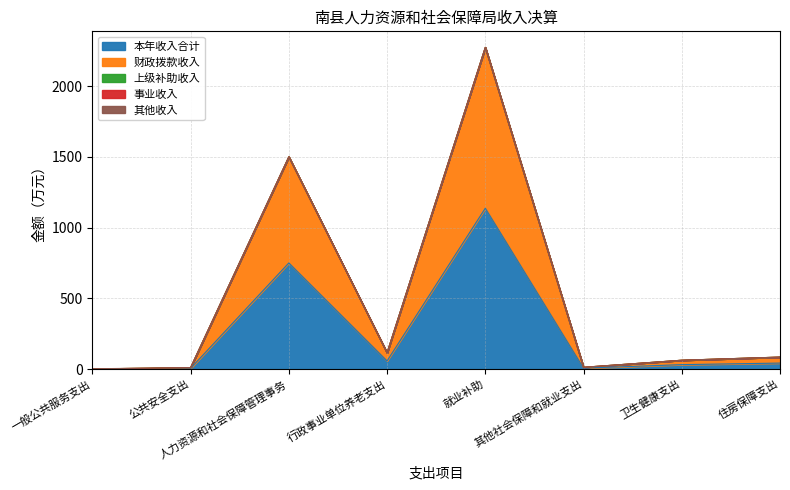

Reading right to left, extract all data points from this chart.

本年收入合计: 住房保障支出=42.3	卫生健康支出=31.2	其他社会保障和就业支出=6.2	就业补助=1137.2	行政事业单位养老支出=57.4	人力资源和社会保障管理事务=750.3	公共安全支出=5.0	一般公共服务支出=1.0
财政拨款收入: 住房保障支出=42.3	卫生健康支出=31.2	其他社会保障和就业支出=6.2	就业补助=1137.2	行政事业单位养老支出=57.4	人力资源和社会保障管理事务=750.3	公共安全支出=5.0	一般公共服务支出=0.0
上级补助收入: 住房保障支出=0.0	卫生健康支出=0.0	其他社会保障和就业支出=0.0	就业补助=0.0	行政事业单位养老支出=0.0	人力资源和社会保障管理事务=0.0	公共安全支出=0.0	一般公共服务支出=0.0
事业收入: 住房保障支出=0.0	卫生健康支出=0.0	其他社会保障和就业支出=0.0	就业补助=0.0	行政事业单位养老支出=0.0	人力资源和社会保障管理事务=0.0	公共安全支出=0.0	一般公共服务支出=0.0
其他收入: 住房保障支出=0.0	卫生健康支出=0.0	其他社会保障和就业支出=0.0	就业补助=0.0	行政事业单位养老支出=0.0	人力资源和社会保障管理事务=0.0	公共安全支出=0.0	一般公共服务支出=1.0